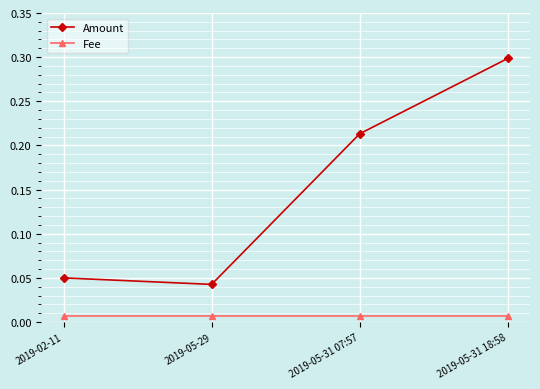

True or false: Fee has more than 2 interior local peaks.

False